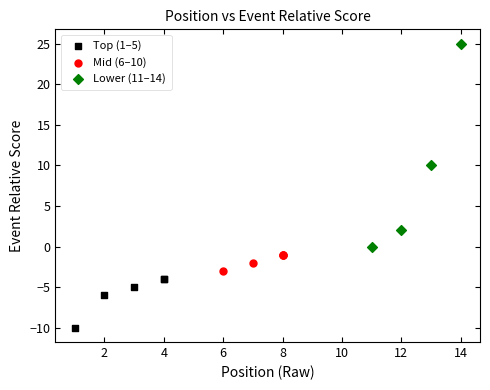

Which series contains the lowest Y value?

Top (1–5)